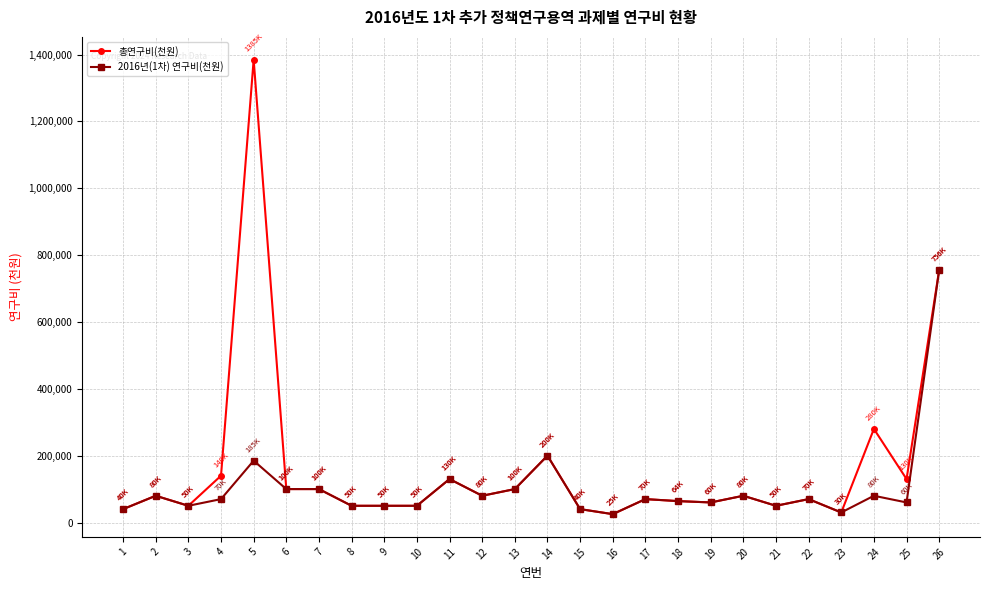

What is the sum of the 2016년(1차) 연구비(천원) values at 8 and 11?

180000